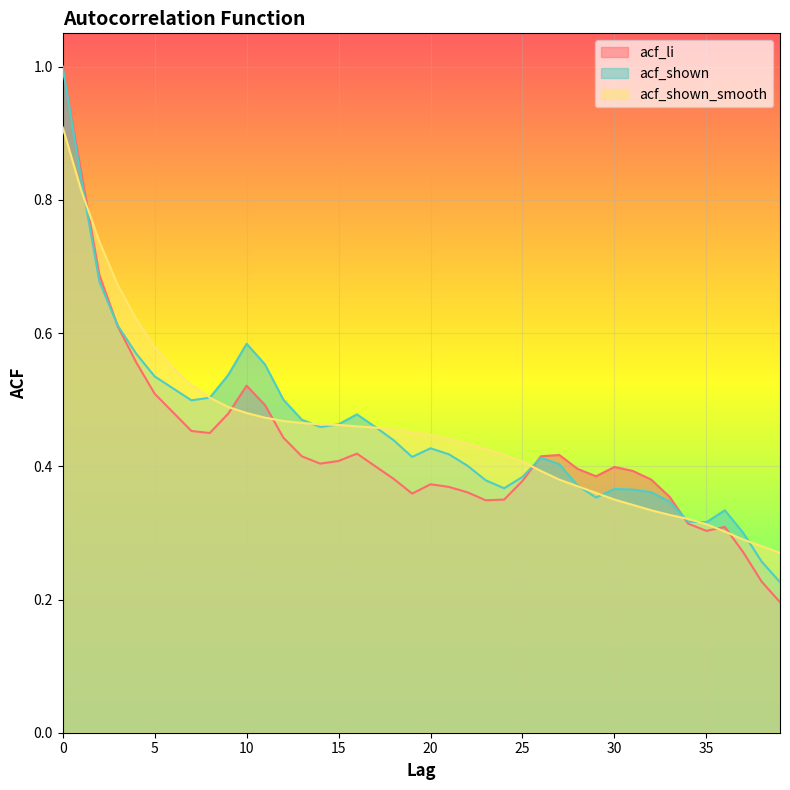

At which label is acf_li closest to 0?

39